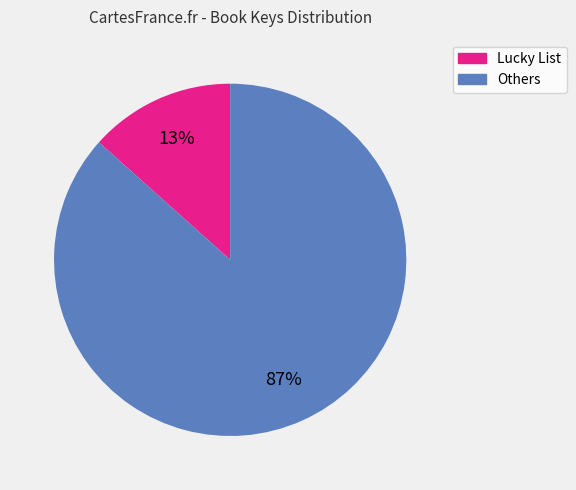

Is there any slice that represents more than half of the pie?

Yes